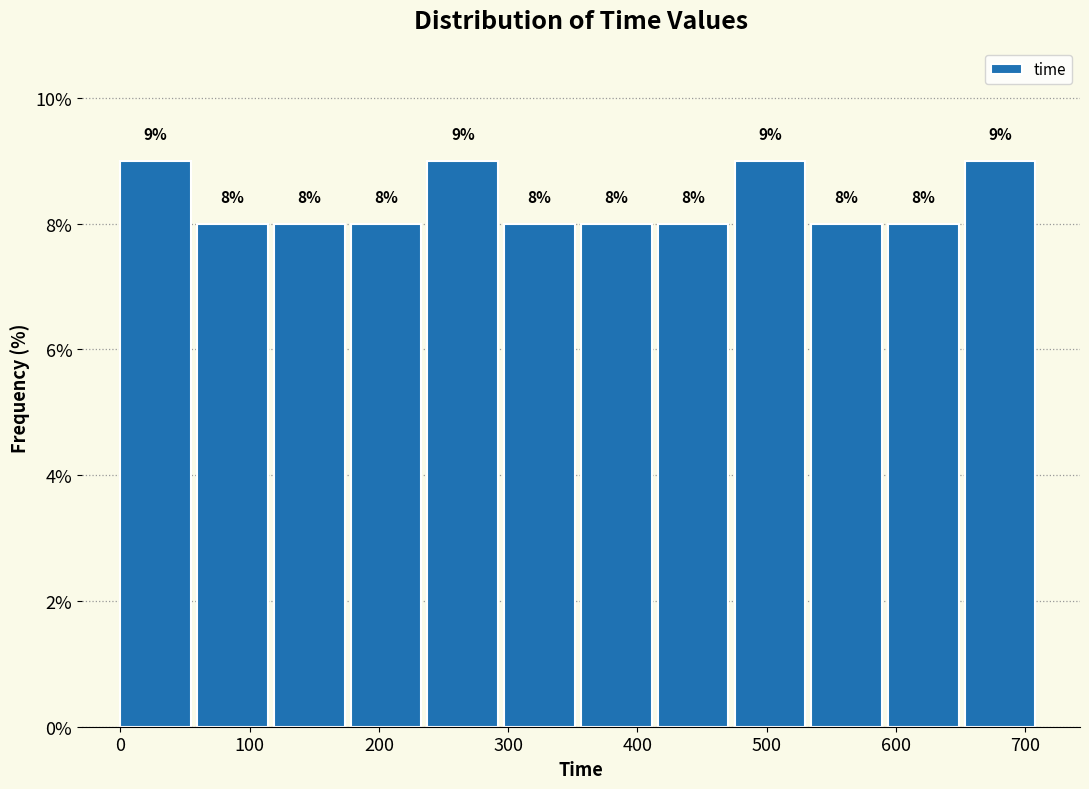

What is the height of the bar covering 60 to 120 on the x-axis? The bar edges are not printed on the chart, so give them approximately, as read against the axis.

8